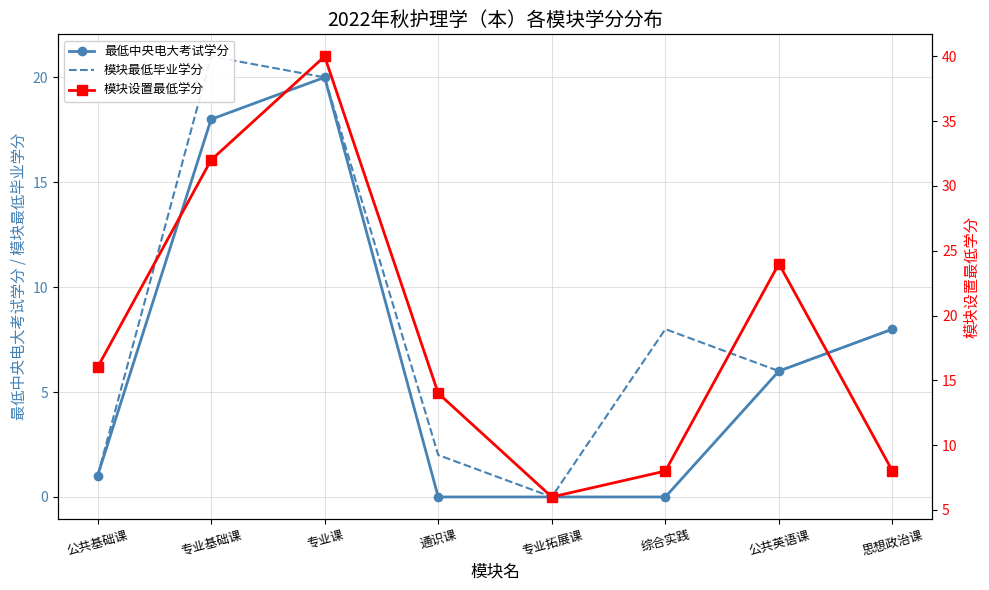

Reading right to left, what are all the values shown in this chart?

最低中央电大考试学分: 8	6	0	0	0	20	18	1
模块最低毕业学分: 8	6	8	0	2	20	21	1
模块设置最低学分: 8	24	8	6	14	40	32	16